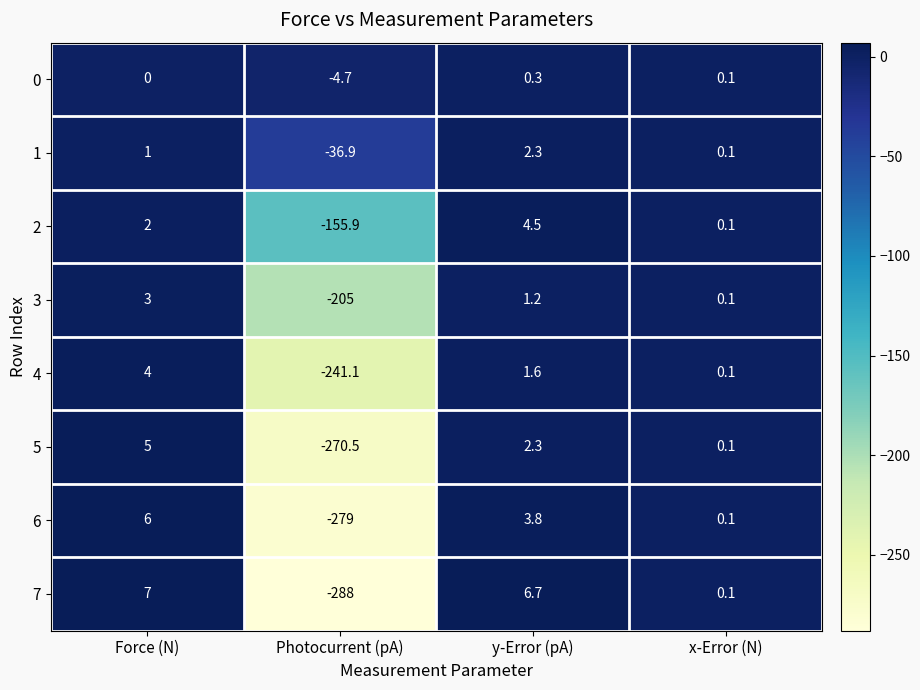

What is the sum of all 5 values?

-263.1